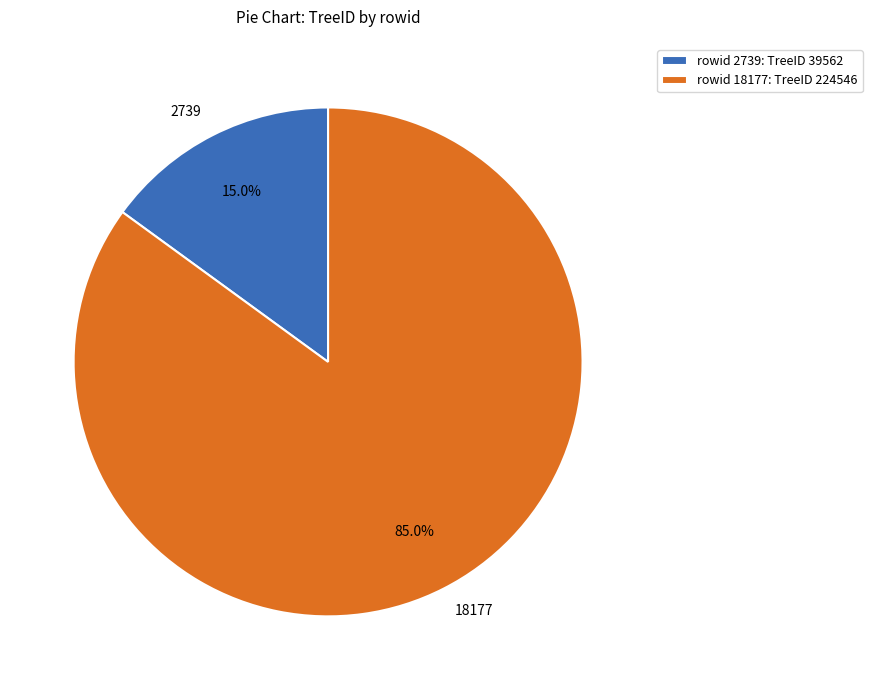

Which has a higher value, 18177 or 2739?

18177